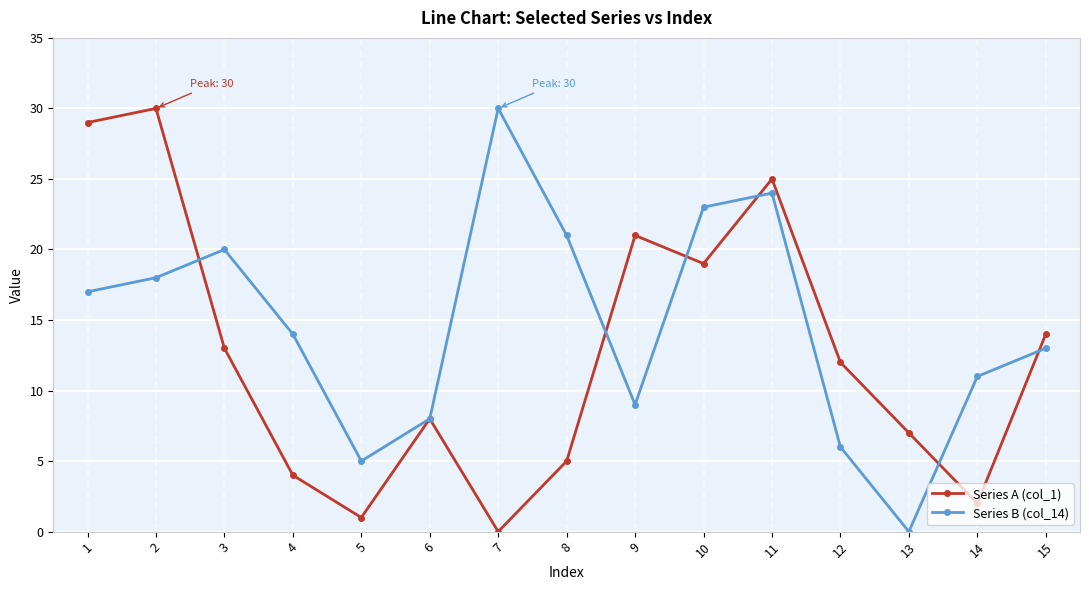

Count the number of data series in this chart.

2